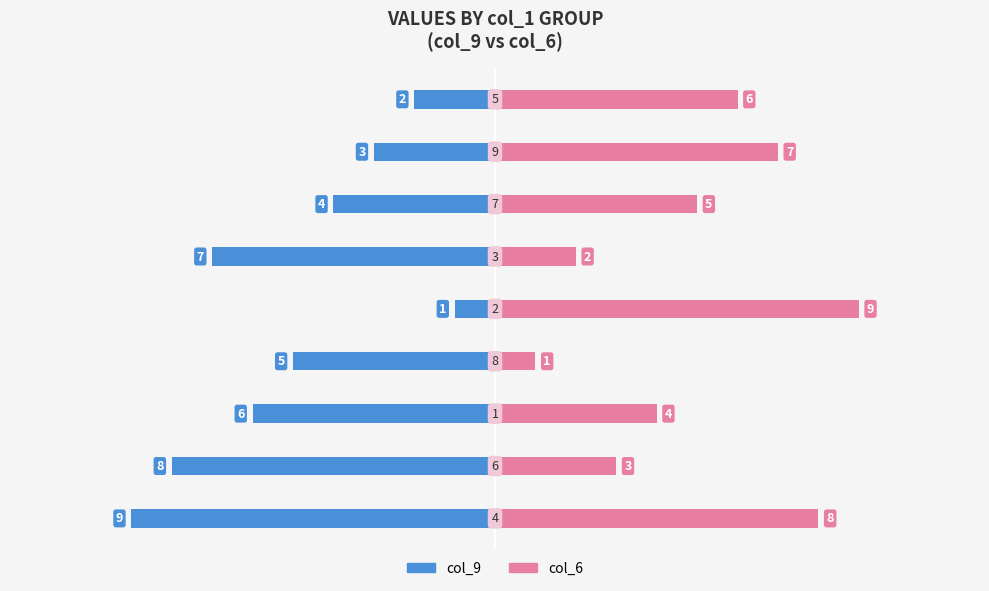

Which category has the highest value in the col_9 series?

4